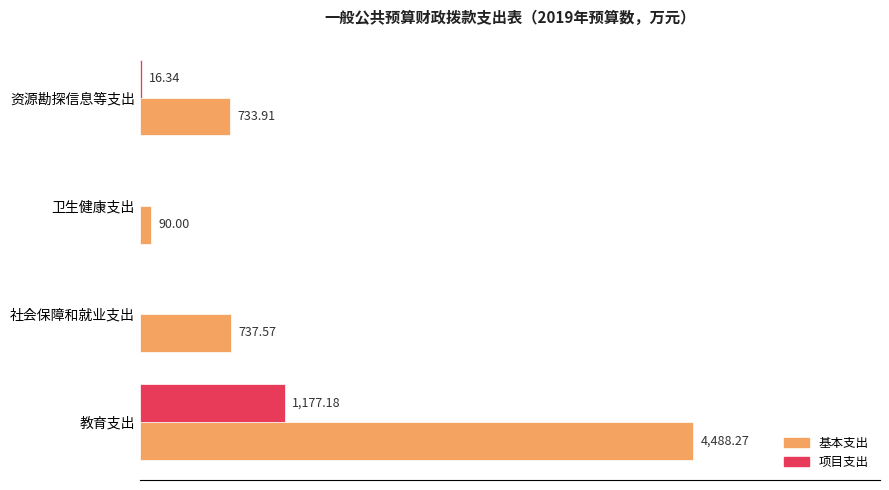

Where is 基本支出 nearest to the value 2289?

社会保障和就业支出